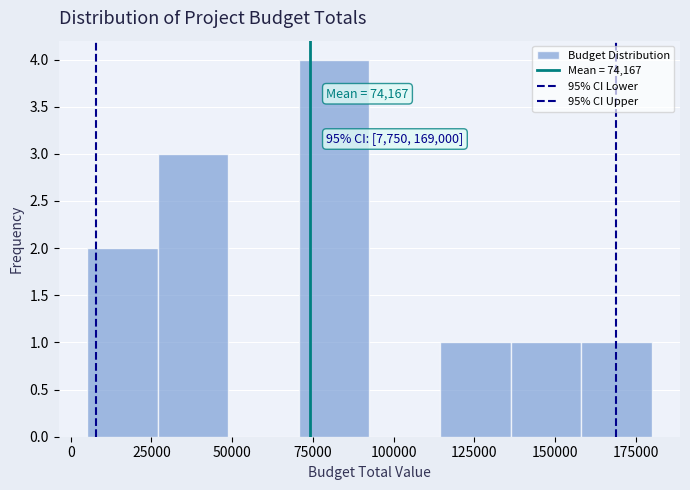

Which range on the x-axis has the tallest bar?

70000 to 95000